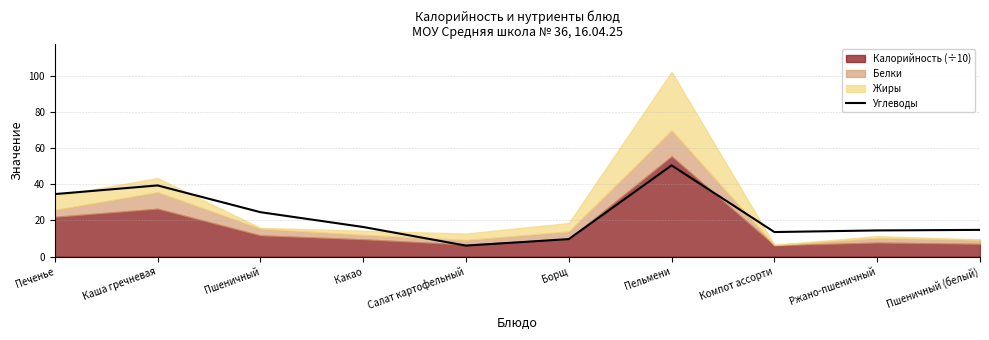

Where does the data first go above 16?

Печенье